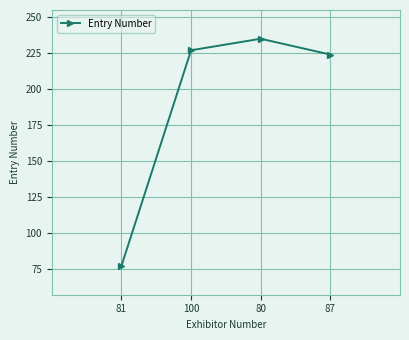

Which label corresponds to the smallest value in the chart?

81